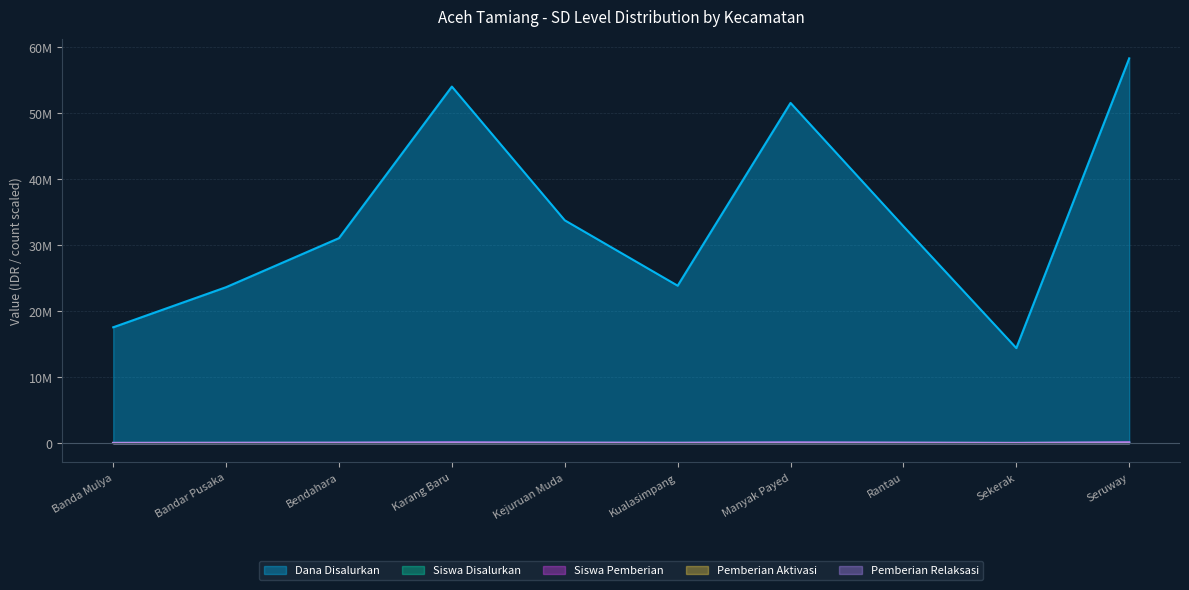

Between Bandar Pusaka and Kualasimpang, which is larger?

Kualasimpang